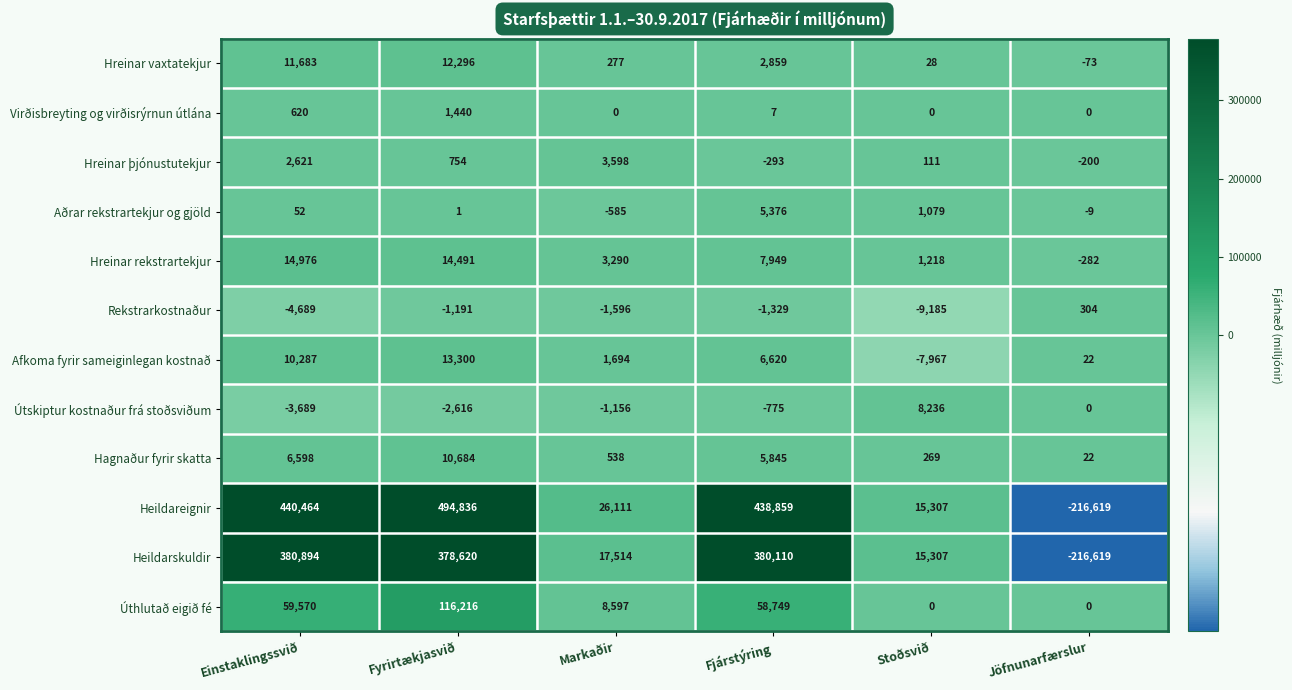

Where does the Heildarskuldir series first go above 378620?

Einstaklingssvið